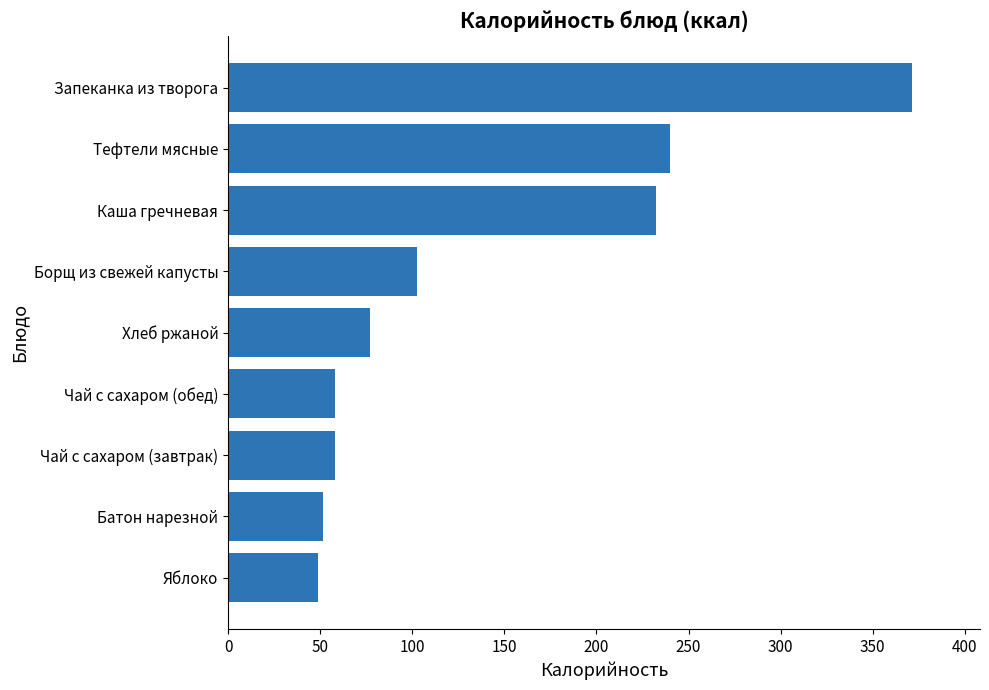

How many bars are there in total?

9